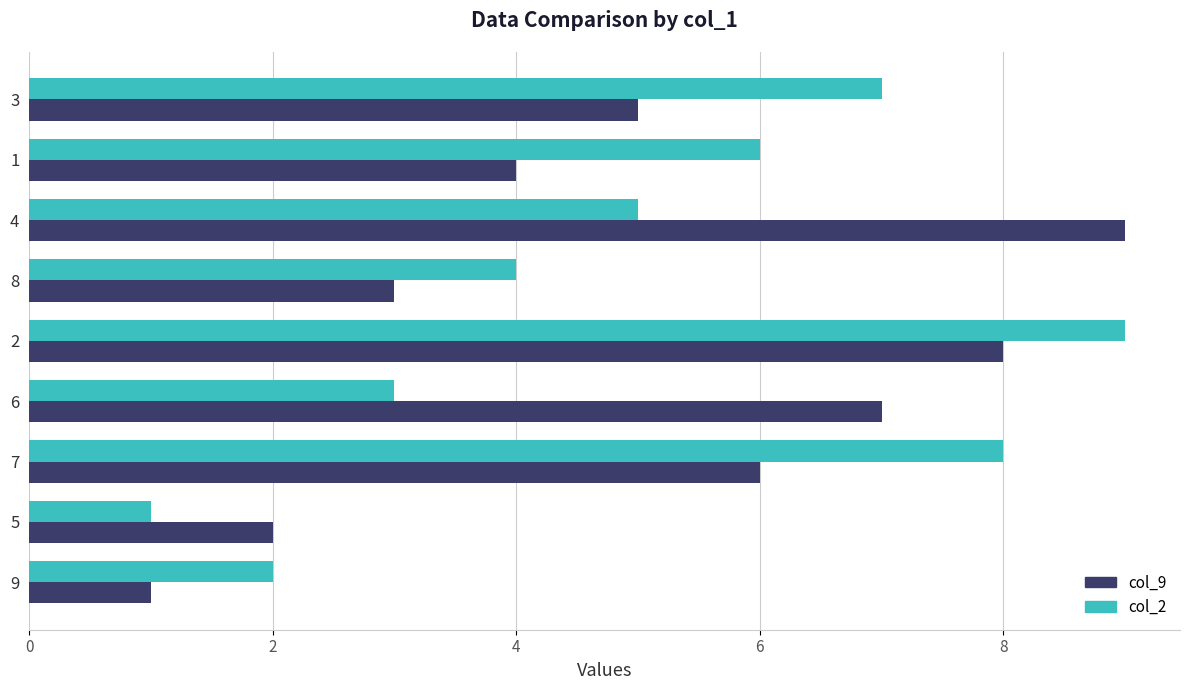

The col_9 series shows 2 at 6. True or false?

False